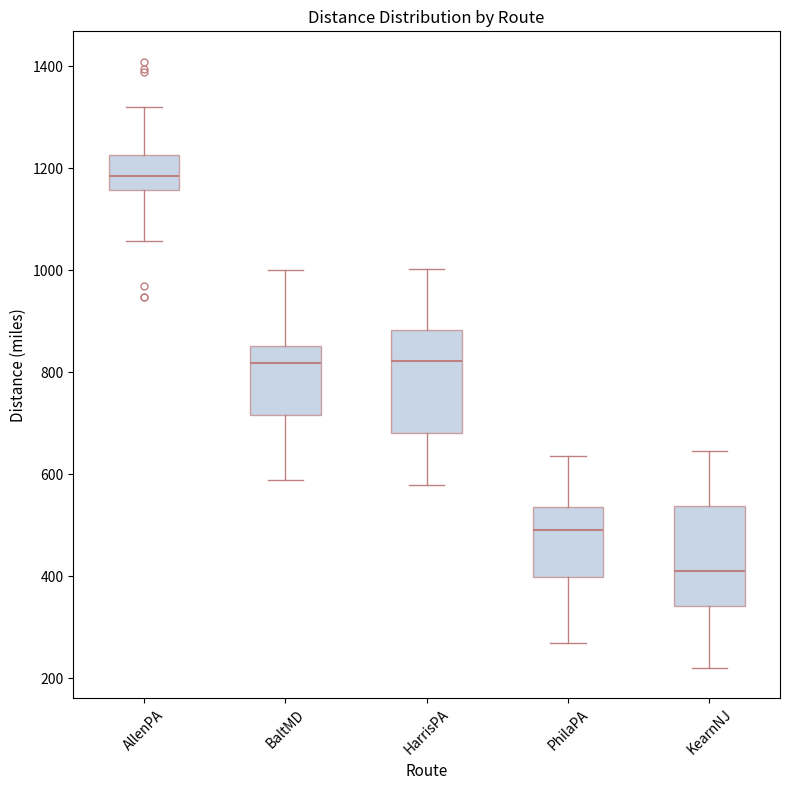

Reading left to right, read every box against the y-axis: the position of its median line, the range the box covers, and the ends of its whiskers. The values are not printed on the chart, so give them approximately, as read against the axis.

AllenPA: median 1180, box 1160 to 1220, whiskers 1060 to 1320
BaltMD: median 820, box 720 to 860, whiskers 580 to 1000
HarrisPA: median 820, box 680 to 880, whiskers 580 to 1000
PhilaPA: median 500, box 400 to 540, whiskers 260 to 640
KearnNJ: median 420, box 340 to 540, whiskers 220 to 640